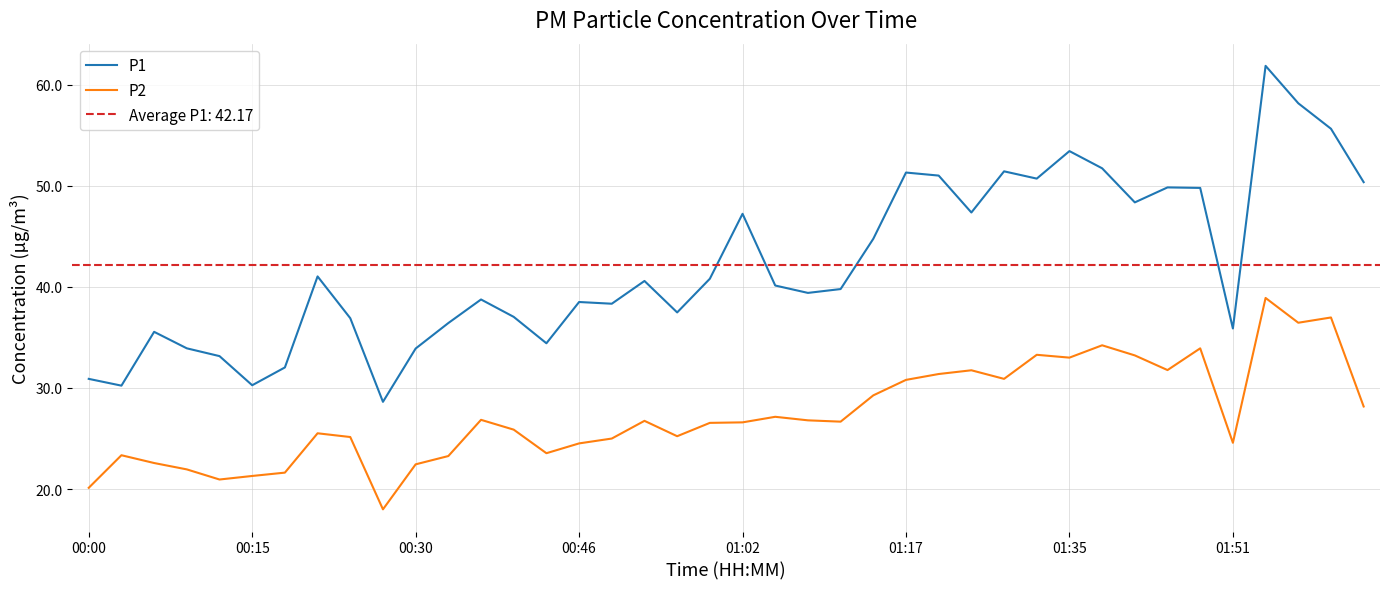

Rank the series by their average value, from highest to lowest.

P1, P2